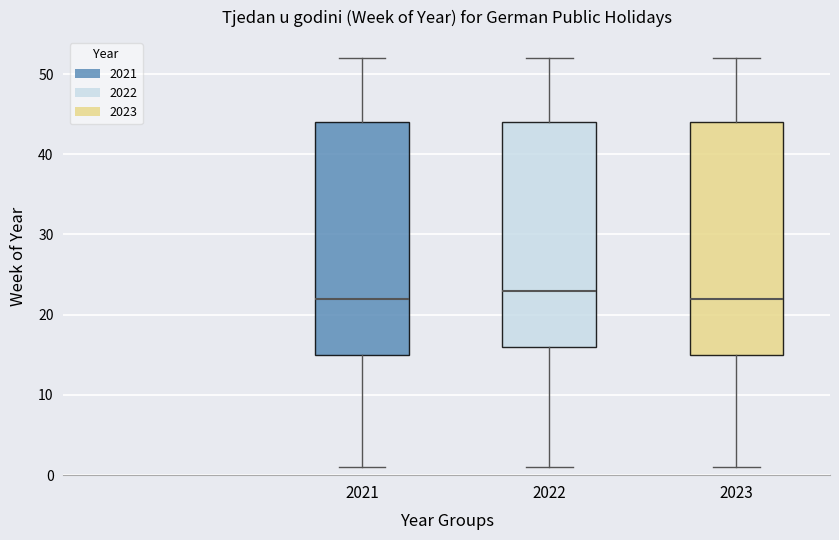

Reading left to right, read every box against the y-axis: the position of its median line, the range the box covers, and the ends of its whiskers. The values are not printed on the chart, so give them approximately, as read against the axis.

2021: median 22, box 15 to 44, whiskers 1 to 52
2022: median 23, box 16 to 44, whiskers 1 to 52
2023: median 22, box 15 to 44, whiskers 1 to 52